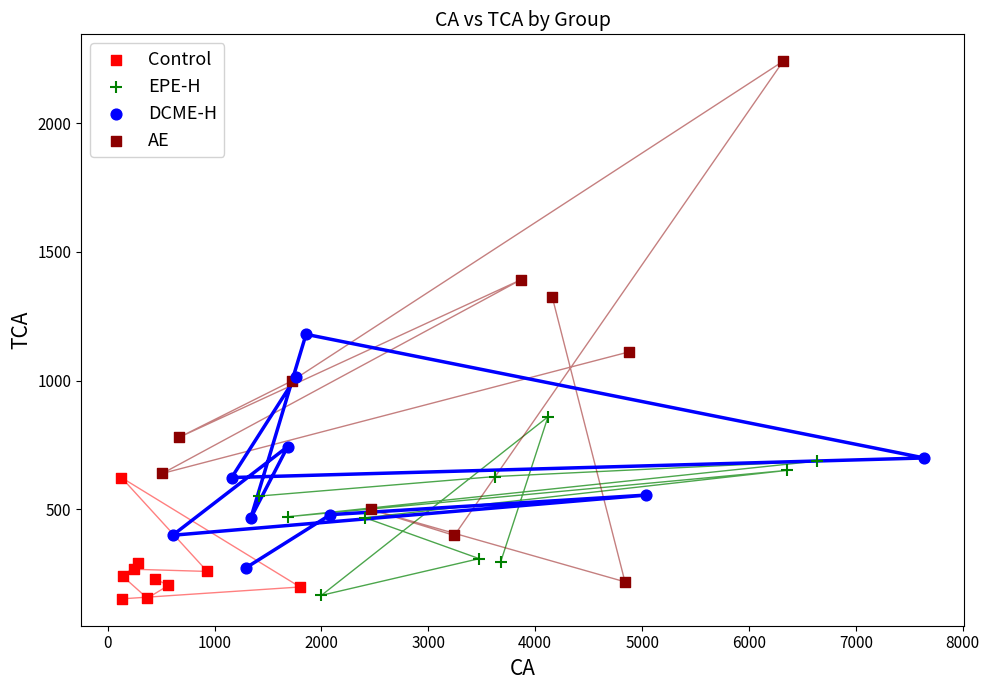

Which series has the widest spread of Y values?

AE